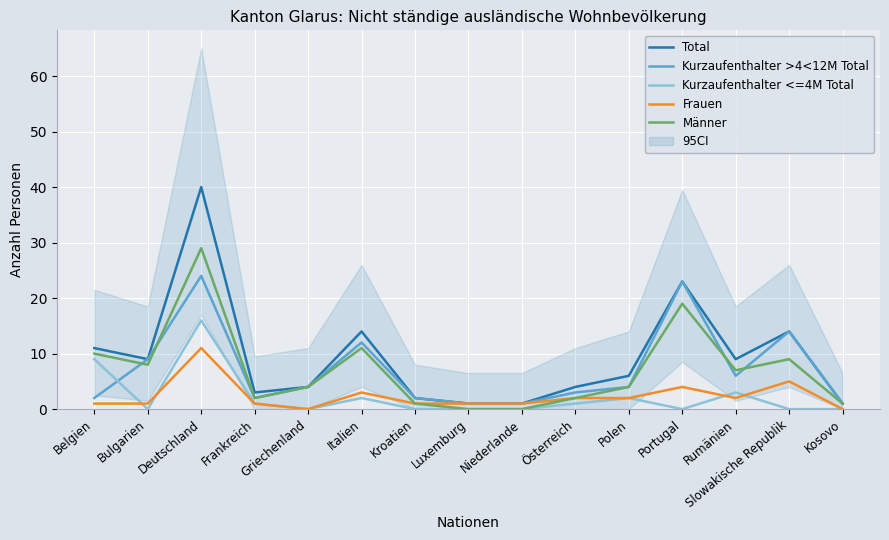

True or false: Total has more than 2 points higher than both neighbors.

True